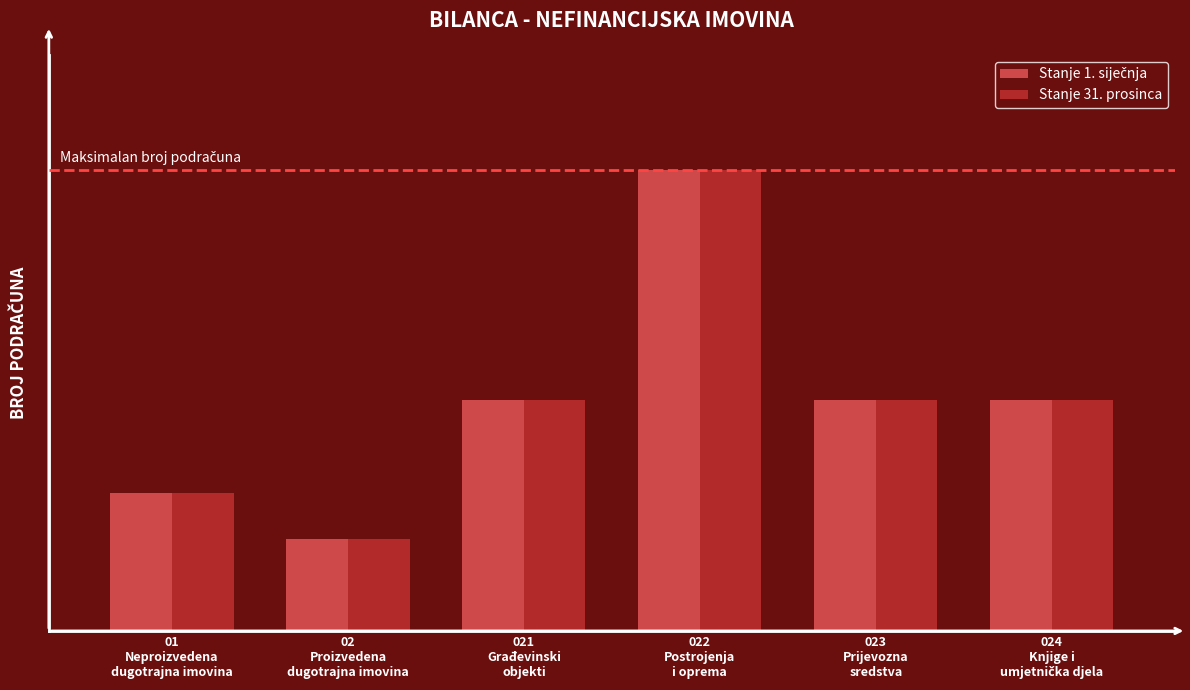

What is the value of the Stanje 31. prosinca bar at the 6th from the left?

5